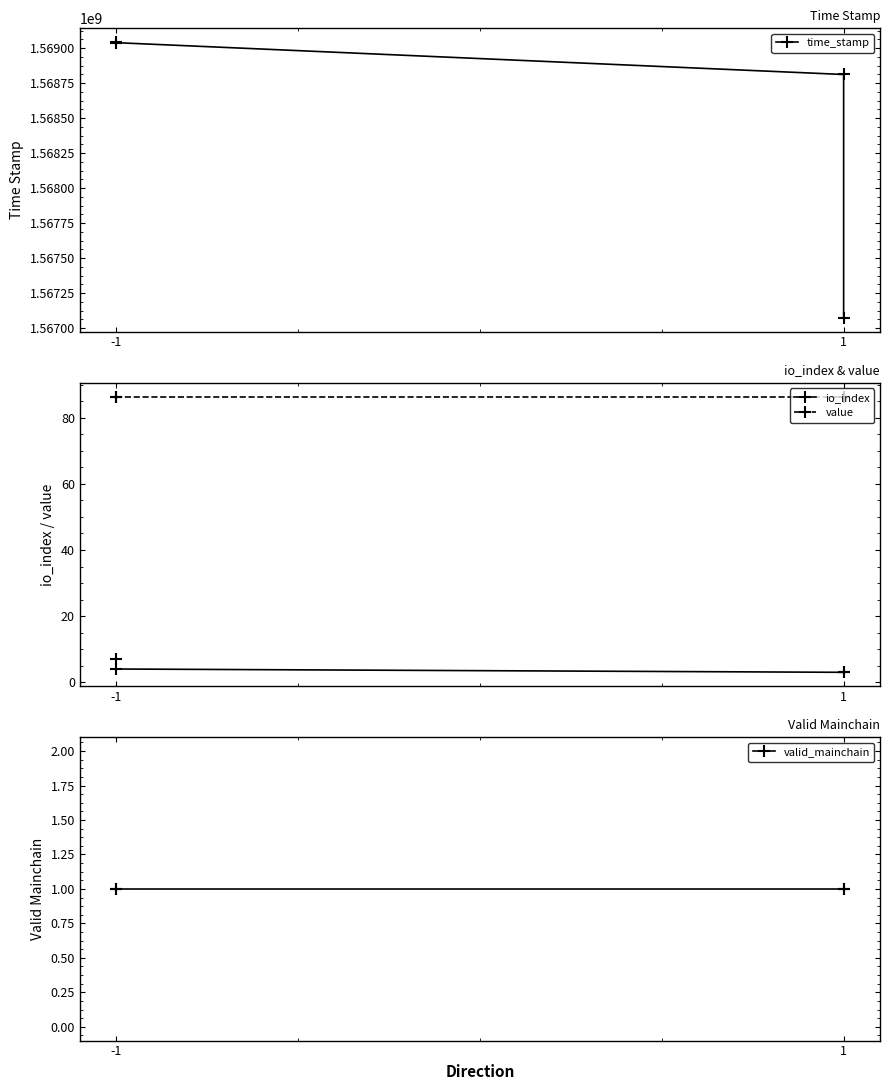

True or false: valid_mainchain and io_index cross at least once.

False